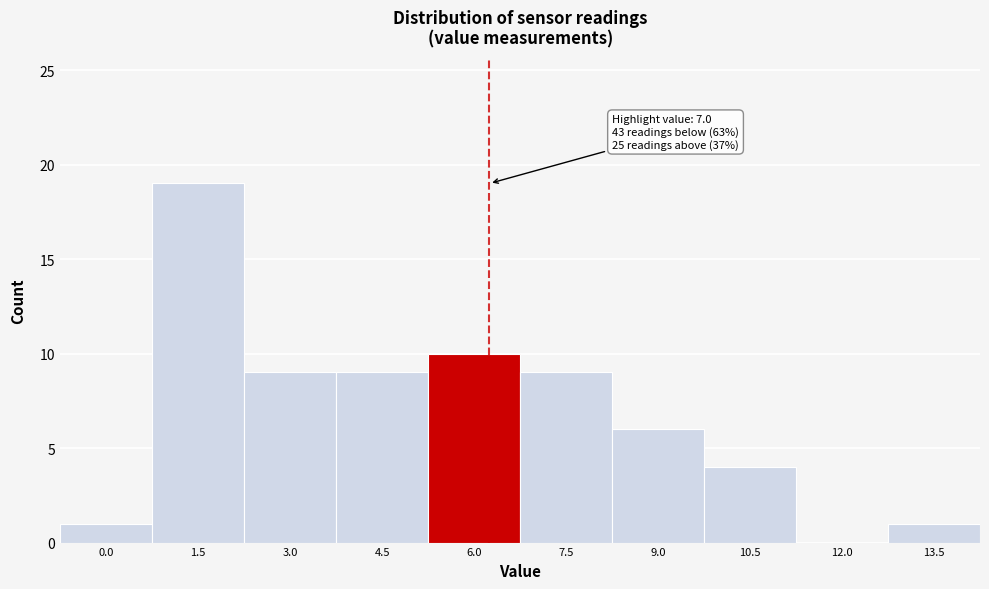

Reading right to left, extract all data points from this chart.

13.5=1	12.0=0	10.5=4	9.0=6	7.5=9	6.0=10	4.5=9	3.0=9	1.5=19	0.0=1